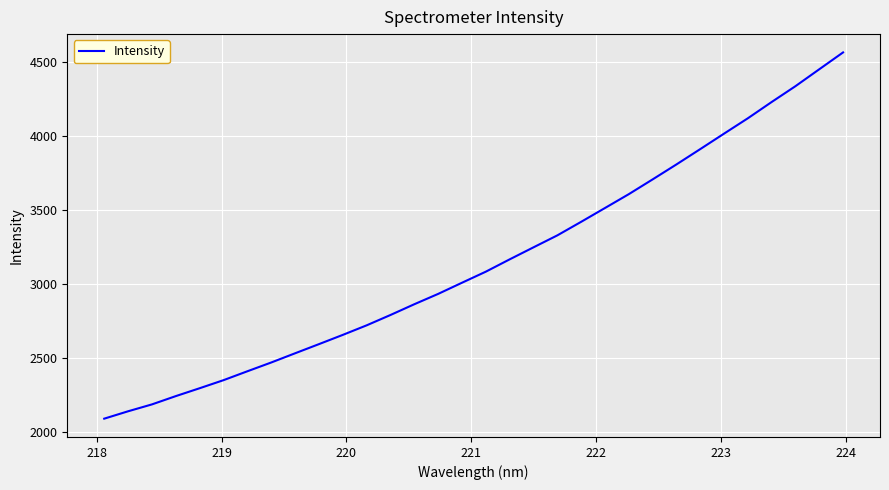

What is the difference between the maximum and minimum values?

2472.4